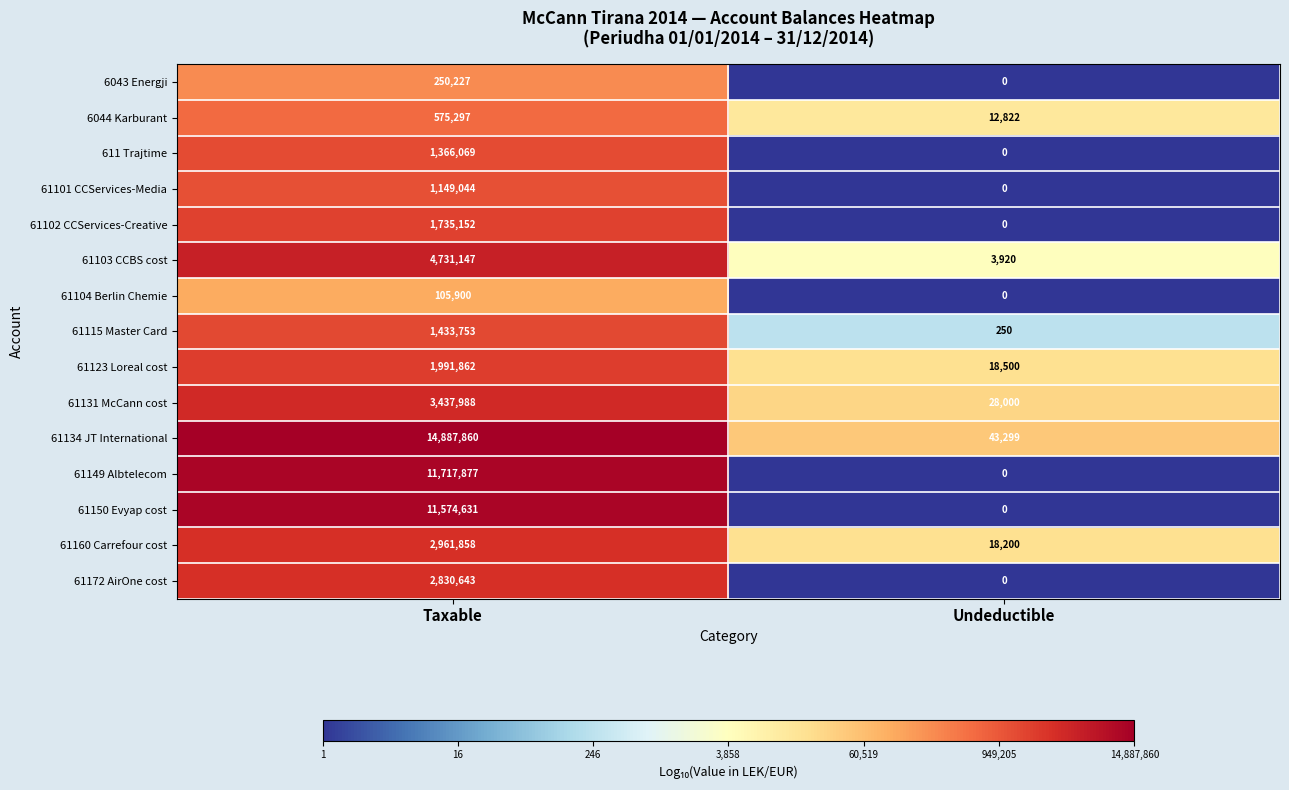

The value of 61123 Loreal cost at Undeductible is 18500. True or false?

True